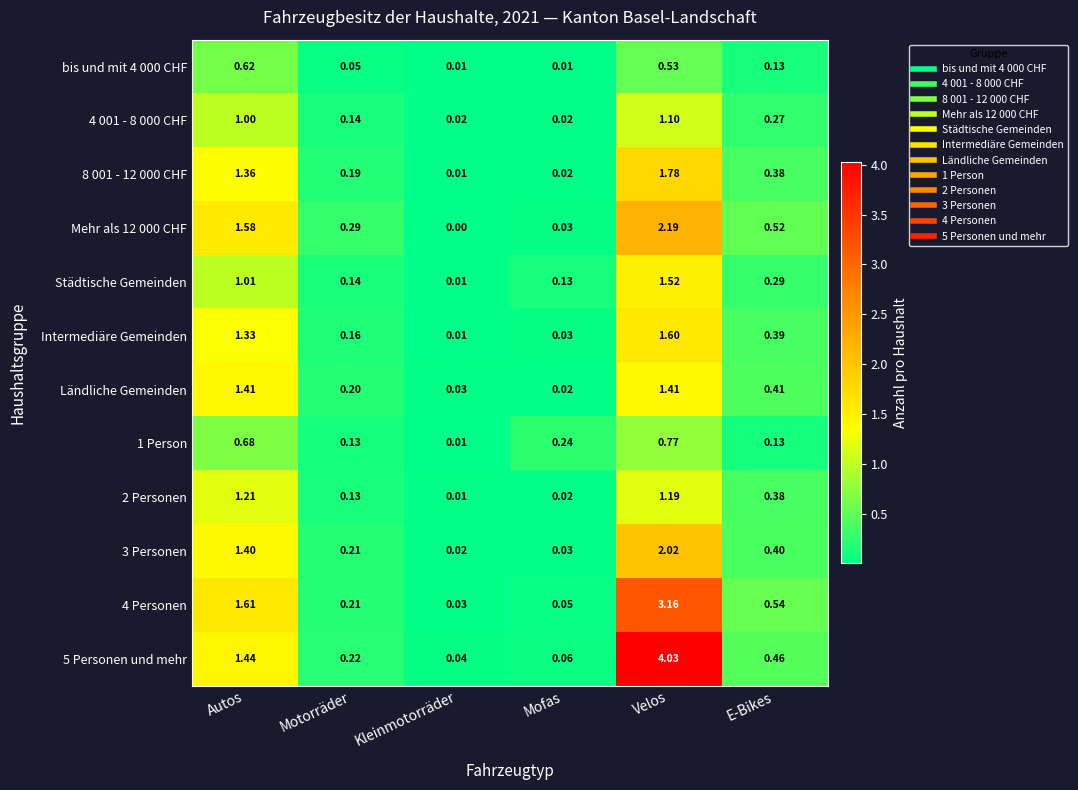

At which label does Intermediäre Gemeinden reach its peak?

Velos